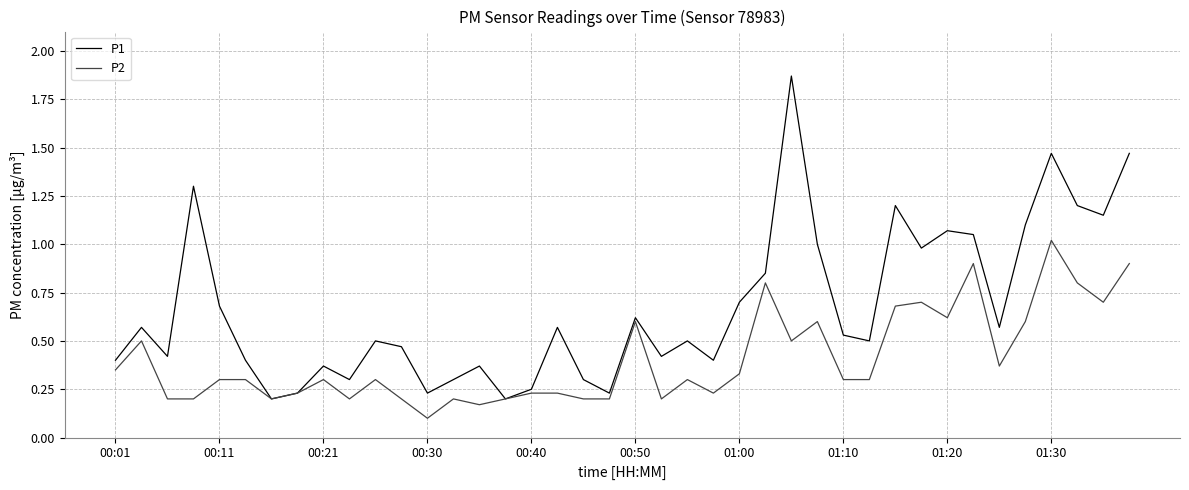

What are all the series names shown in the legend?

P1, P2